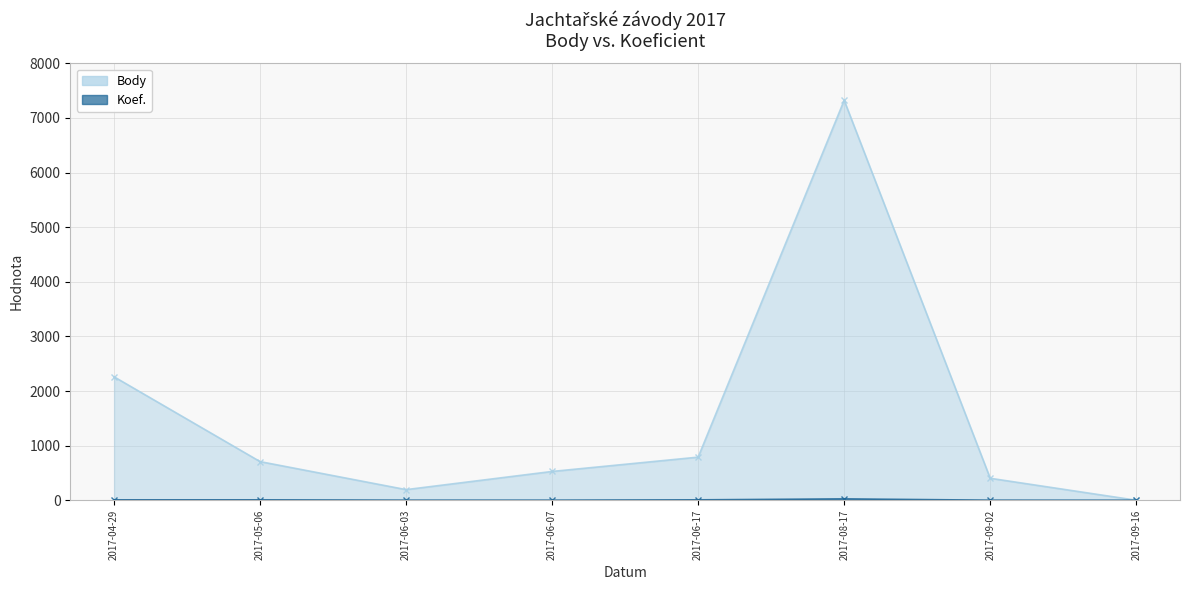

What are all the series names shown in the legend?

Body, Koef.